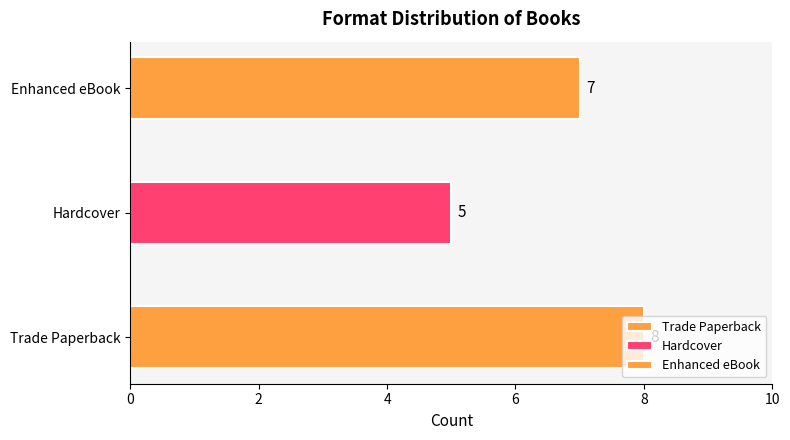

What is the maximum value shown in the chart?

8